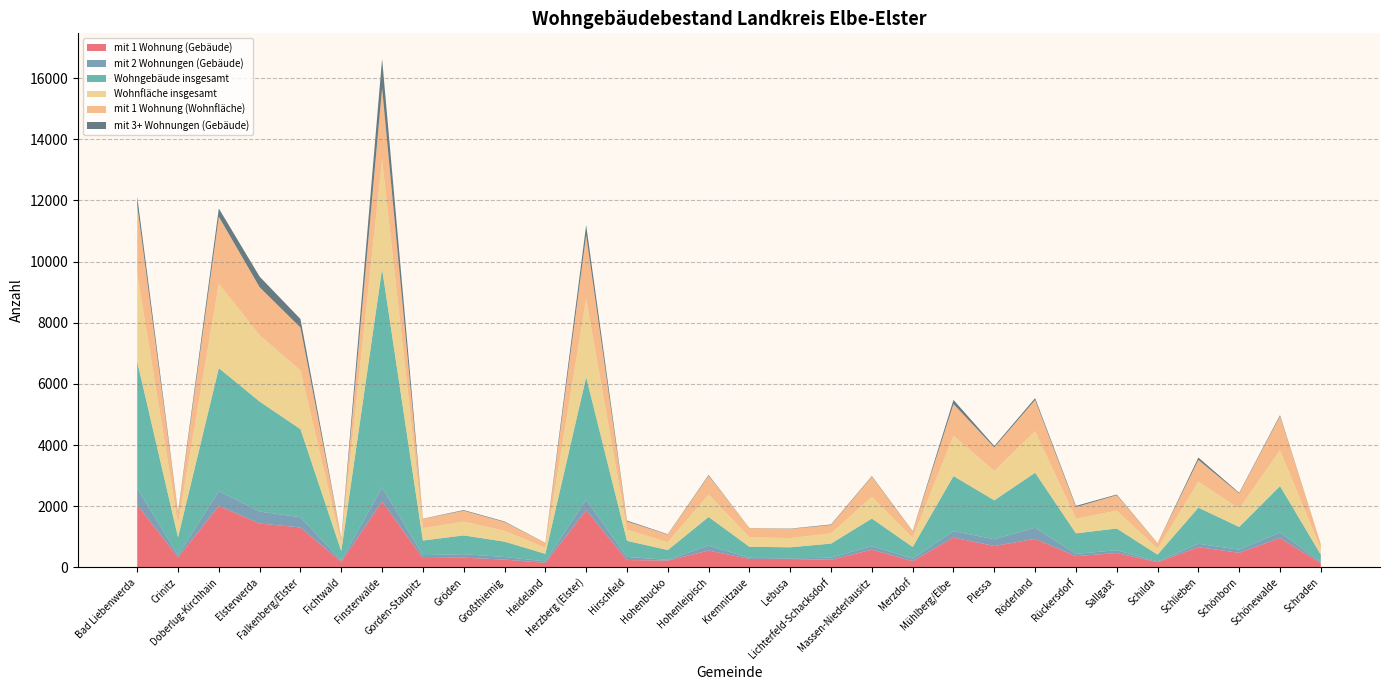

Reading left to right, what are all the values shown in this chart?

mit 1 Wohnung (Gebäude): 2046	328	2009	1432	1303	179	2154	304	315	252	145	1868	238	219	548	274	271	245	576	201	973	697	928	365	466	168	659	474	958	139
mit 2 Wohnungen (Gebäude): 536	68	481	392	334	49	459	94	113	85	48	344	101	23	163	34	20	69	115	82	210	222	369	73	93	23	111	103	178	40
Wohngebäude insgesamt: 4150	584	4026	3597	2882	301	7148	477	615	502	247	4011	526	322	935	363	363	461	903	381	1802	1272	1797	673	710	223	1181	743	1521	234
Wohnfläche insgesamt: 2871	426	2759	2171	1916	235	3574	404	448	355	197	2546	366	254	735	311	301	333	710	296	1316	962	1357	478	582	195	847	600	1171	181
mit 1 Wohnung (Wohnfläche): 2240	373	2194	1570	1408	187	2340	306	360	286	159	2093	270	251	614	302	299	274	661	210	1041	771	1023	380	506	179	715	493	1113	163
mit 3+ Wohnungen (Gebäude): 289	30	269	347	279	7	961	6	20	18	4	334	27	12	24	3	10	19	19	13	133	43	60	40	23	4	77	23	35	2